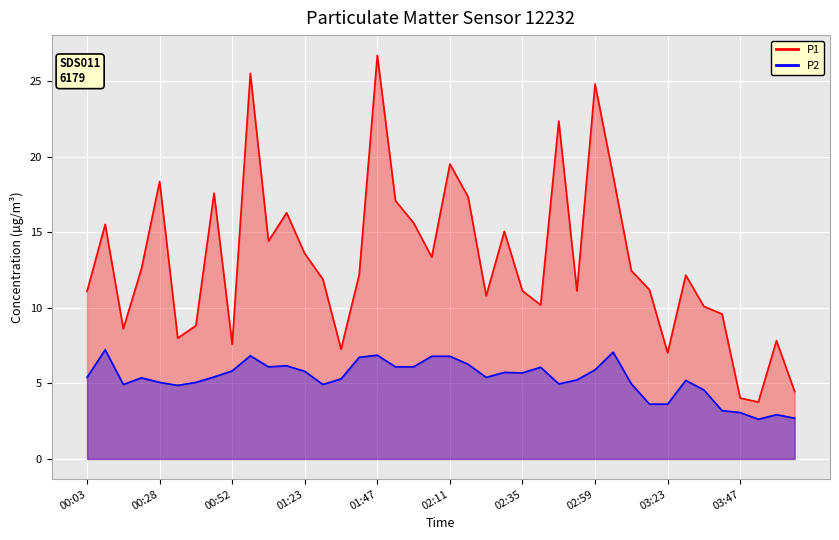

At which label does P2 reach its minimum?

03:53